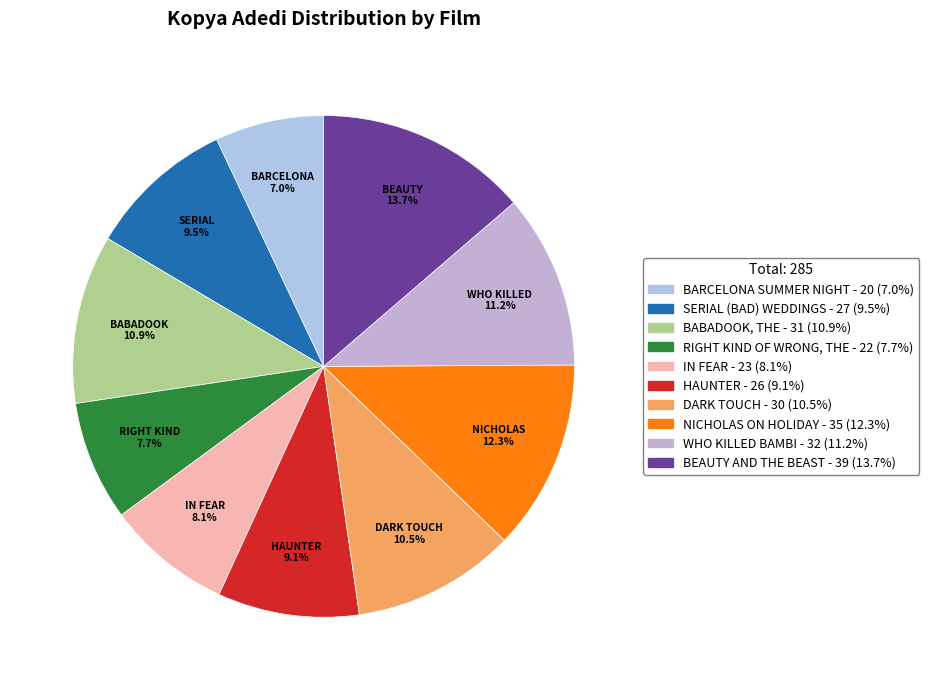

What percentage is the IN FEAR slice, to the nearest percent?

8%